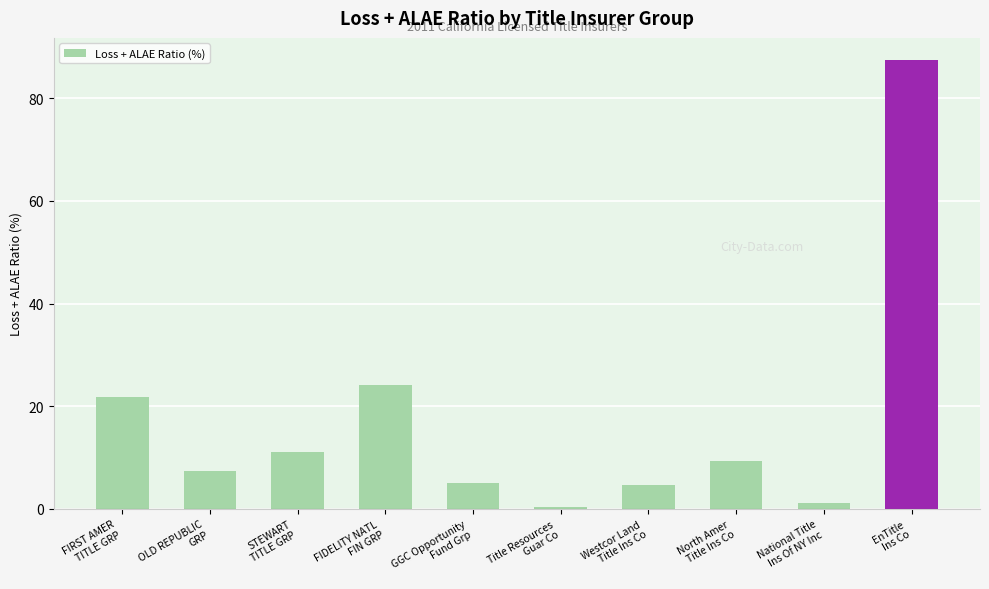

What is the label of the 10th bar from the left?

EnTitle
Ins Co